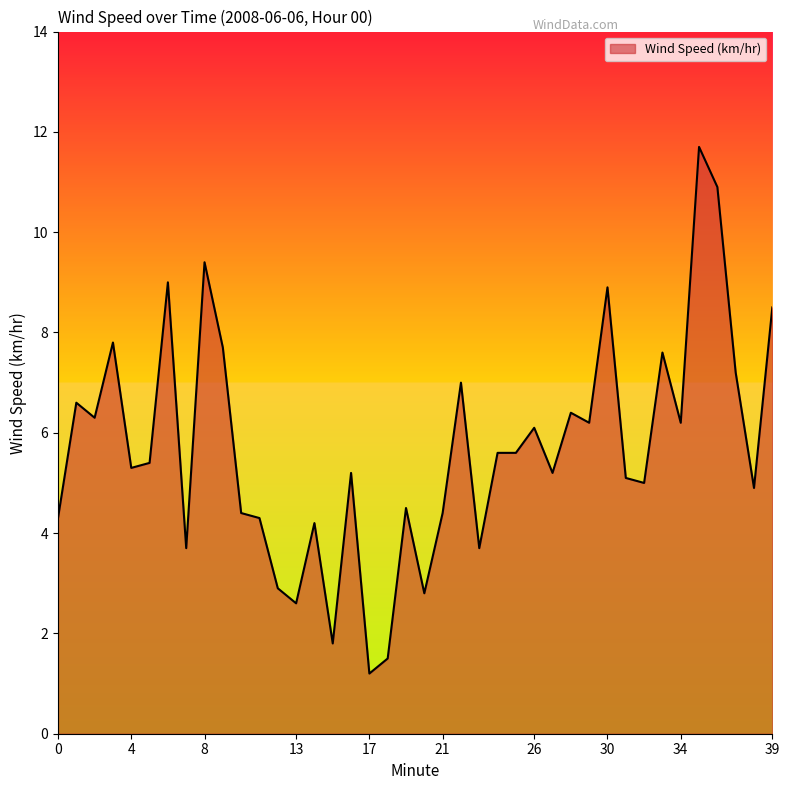

What is the difference between the maximum and minimum values?

10.5